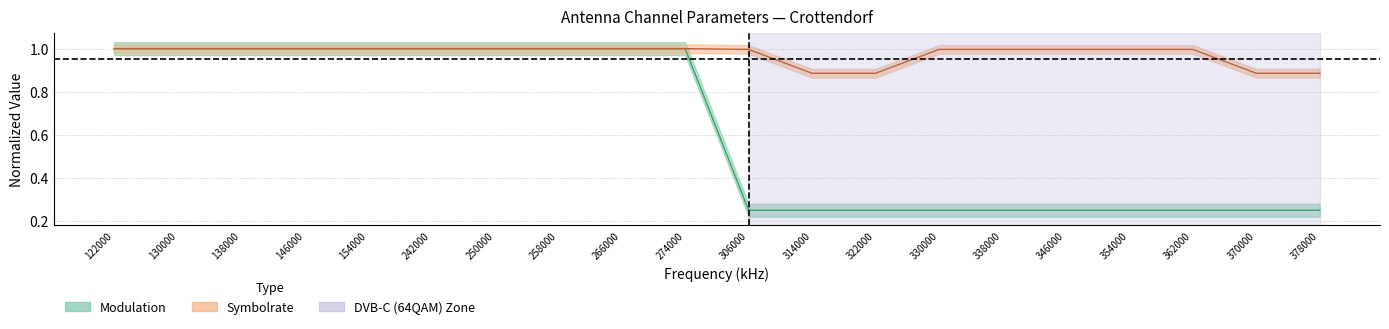

Does the chart have visible grid lines?

Yes